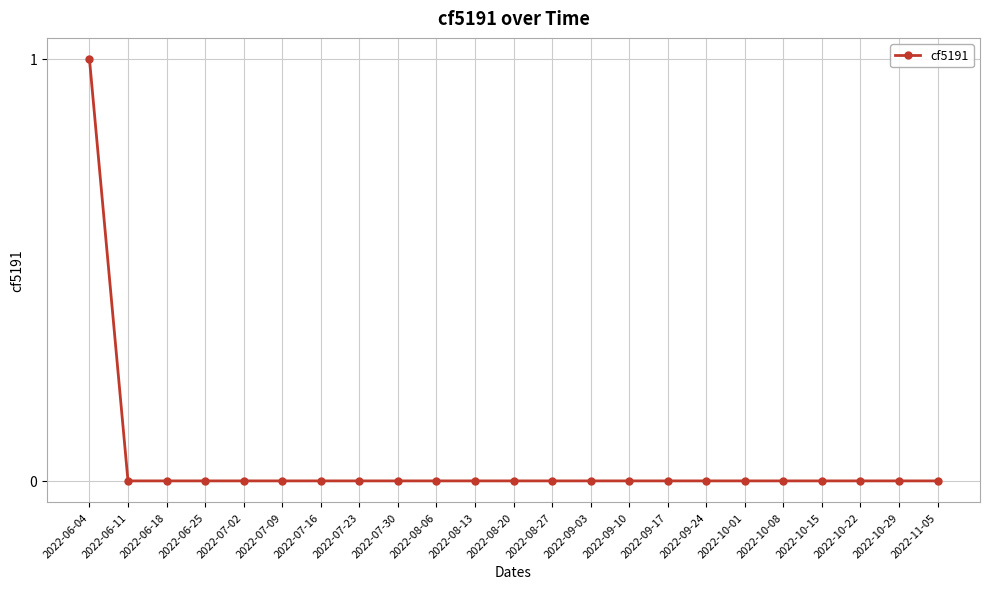

At which category does the chart reach its peak across all series?

2022-06-04